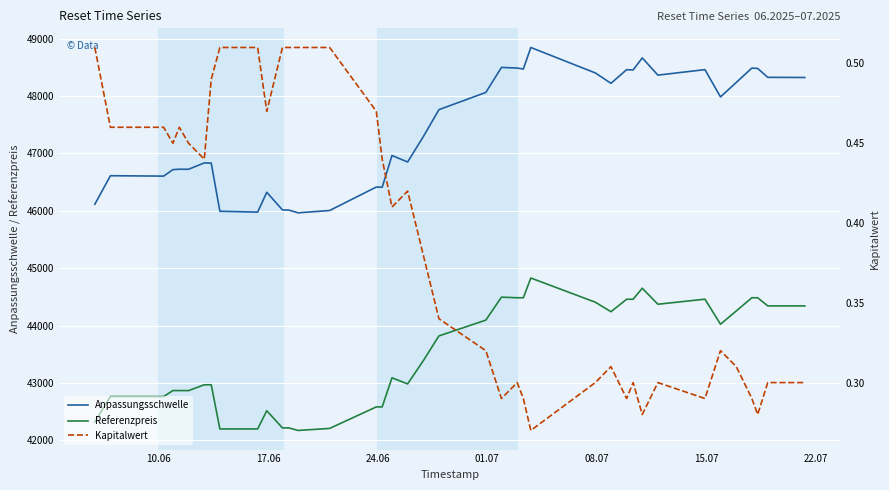

What are all the series names shown in the legend?

Anpassungsschwelle, Referenzpreis, Kapitalwert